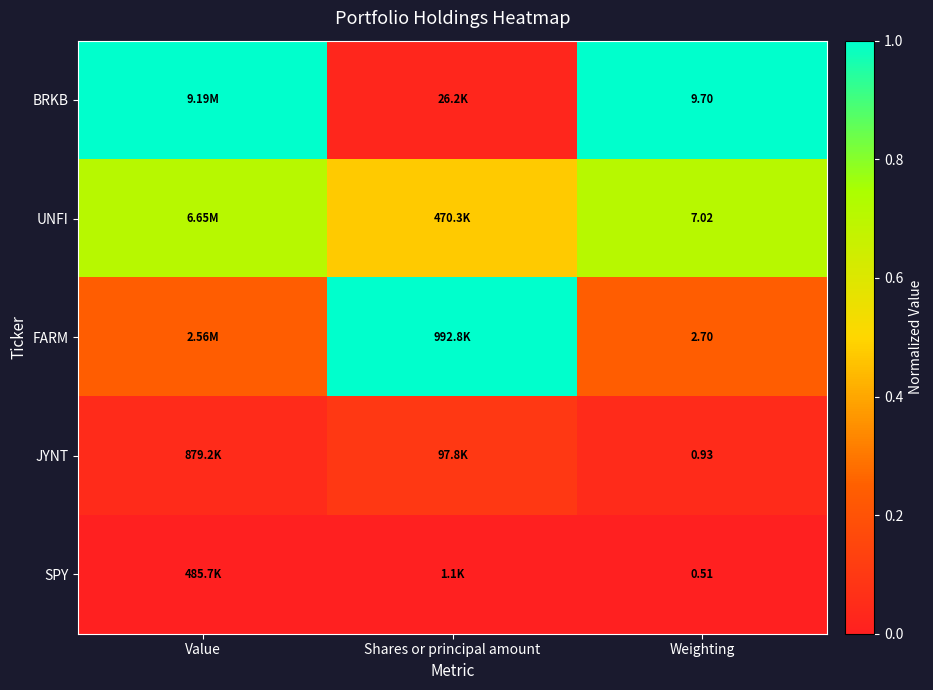

Rank the series at Weighting from lowest to highest value.

SPY, JYNT, FARM, UNFI, BRKB